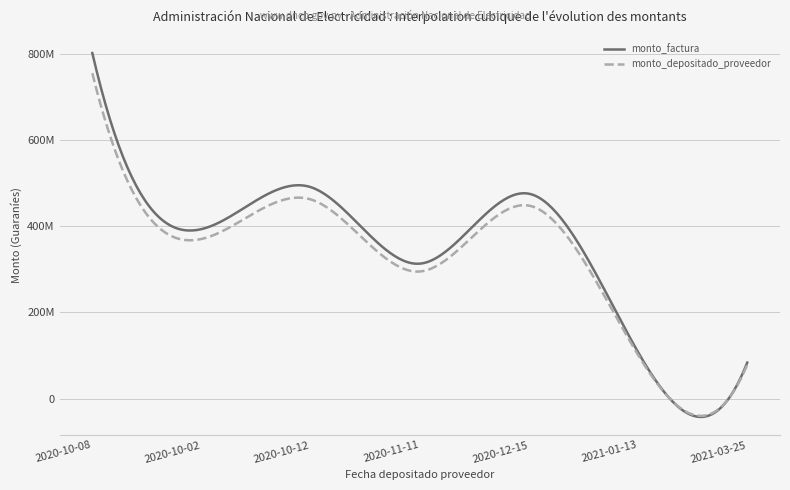

What are all the series names shown in the legend?

monto_factura, monto_depositado_proveedor